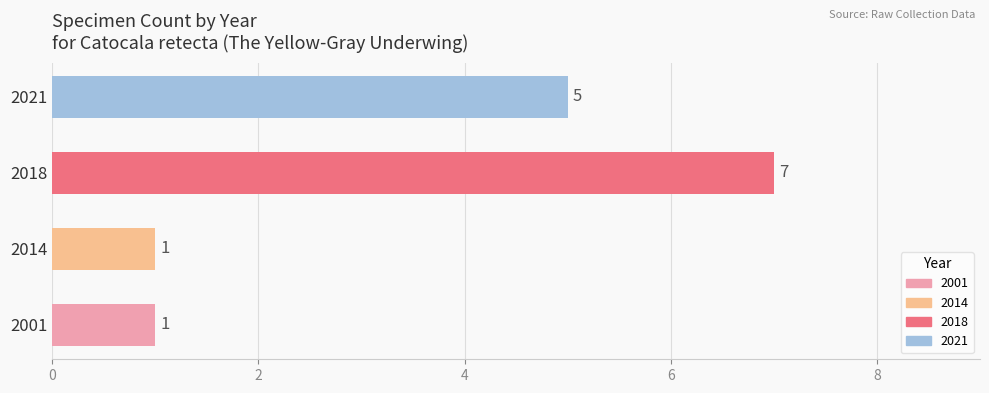

What is the average value?

4